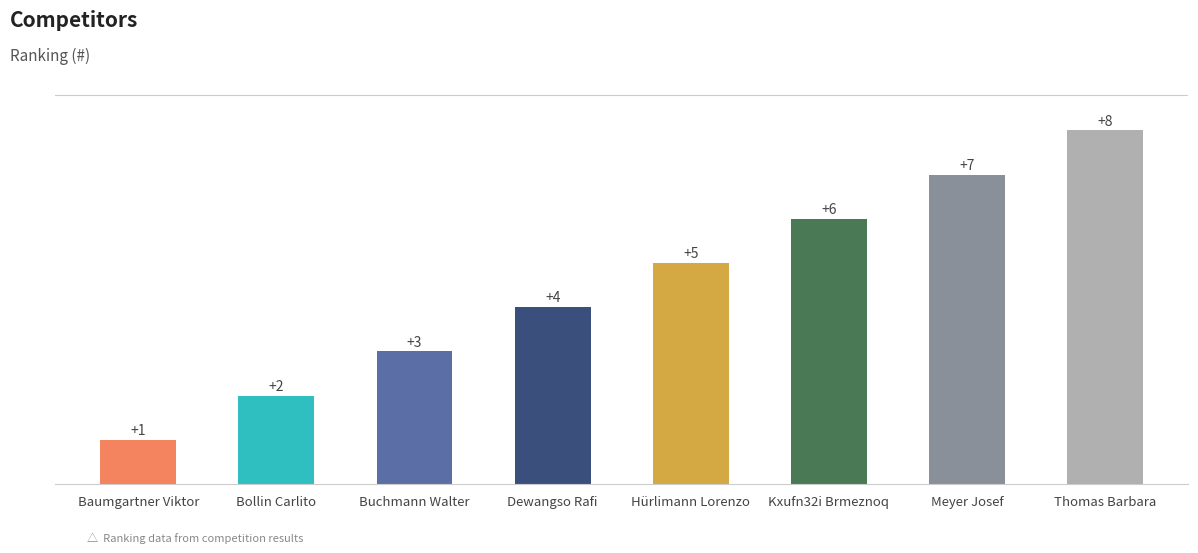

Are the bars grouped side by side (vs. stacked)?

No